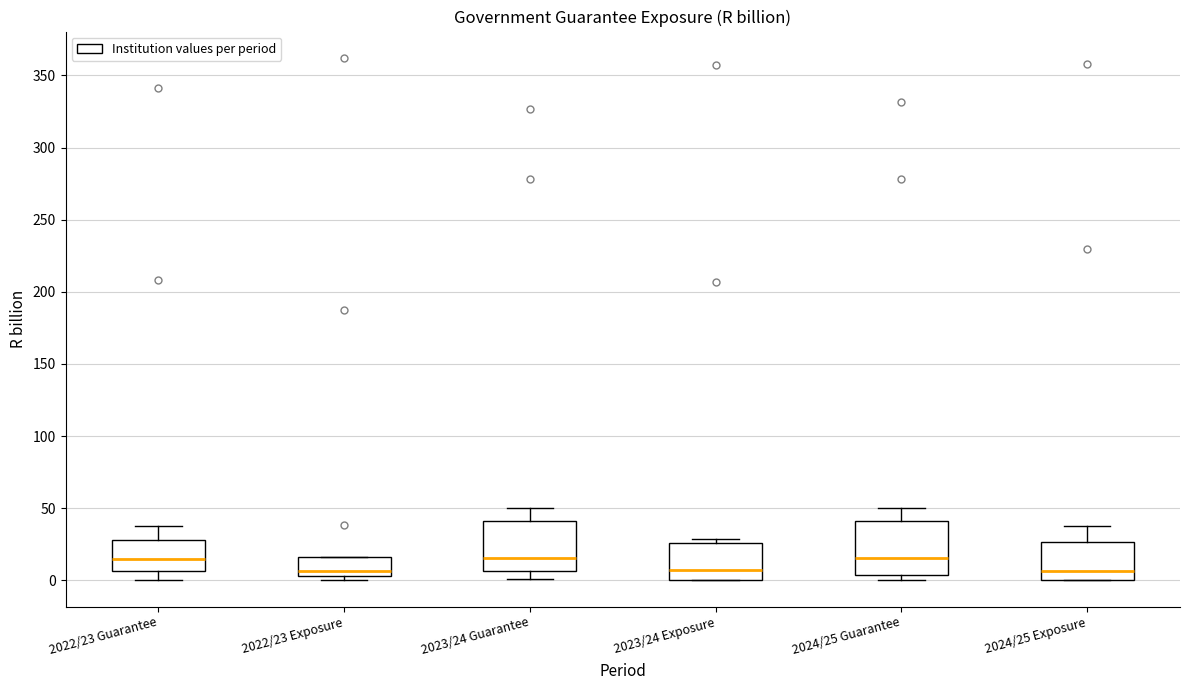

Reading left to right, transcribe this box plot: for each box, give where its median line is, the range the box spans, and where its two whiskers end, as read against the y-axis. The values are not printed on the chart, so give them approximately, as read against the axis.

2022/23 Guarantee: median 15, box 5 to 30, whiskers 0 to 40
2022/23 Exposure: median 5 (just above the box's lower edge), box 5 to 15, whiskers 0 to 15
2023/24 Guarantee: median 15, box 5 to 40, whiskers 0 to 50
2023/24 Exposure: median 5, box 0 to 25, whiskers 0 to 30
2024/25 Guarantee: median 15, box 5 to 40, whiskers 0 to 50
2024/25 Exposure: median 5, box 0 to 25, whiskers 0 to 40